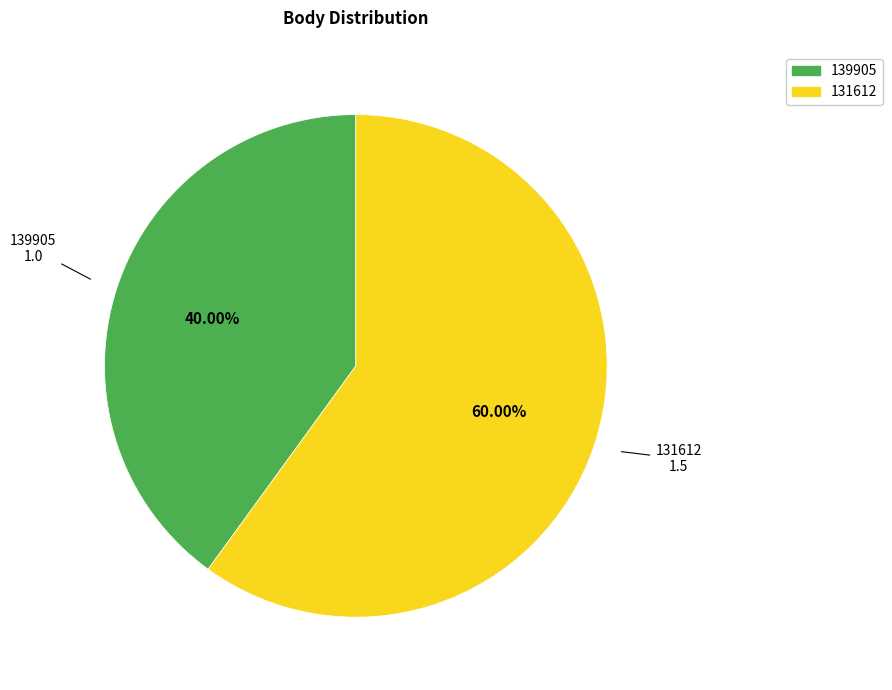

To the nearest percent, what portion does 131612 represent?

60%